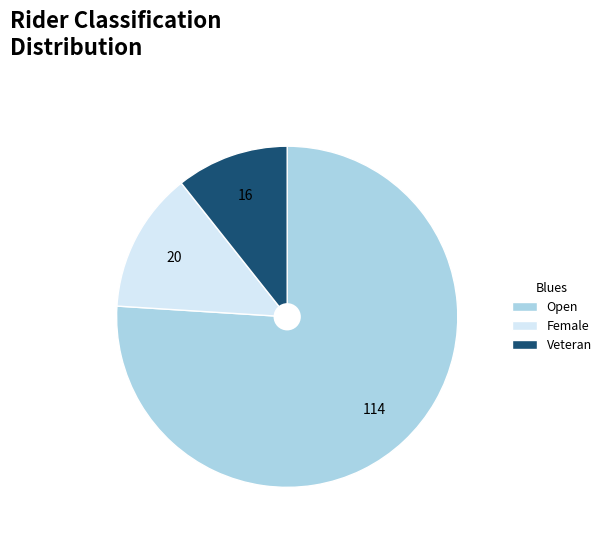

Does Veteran account for over 50% of the chart?

No